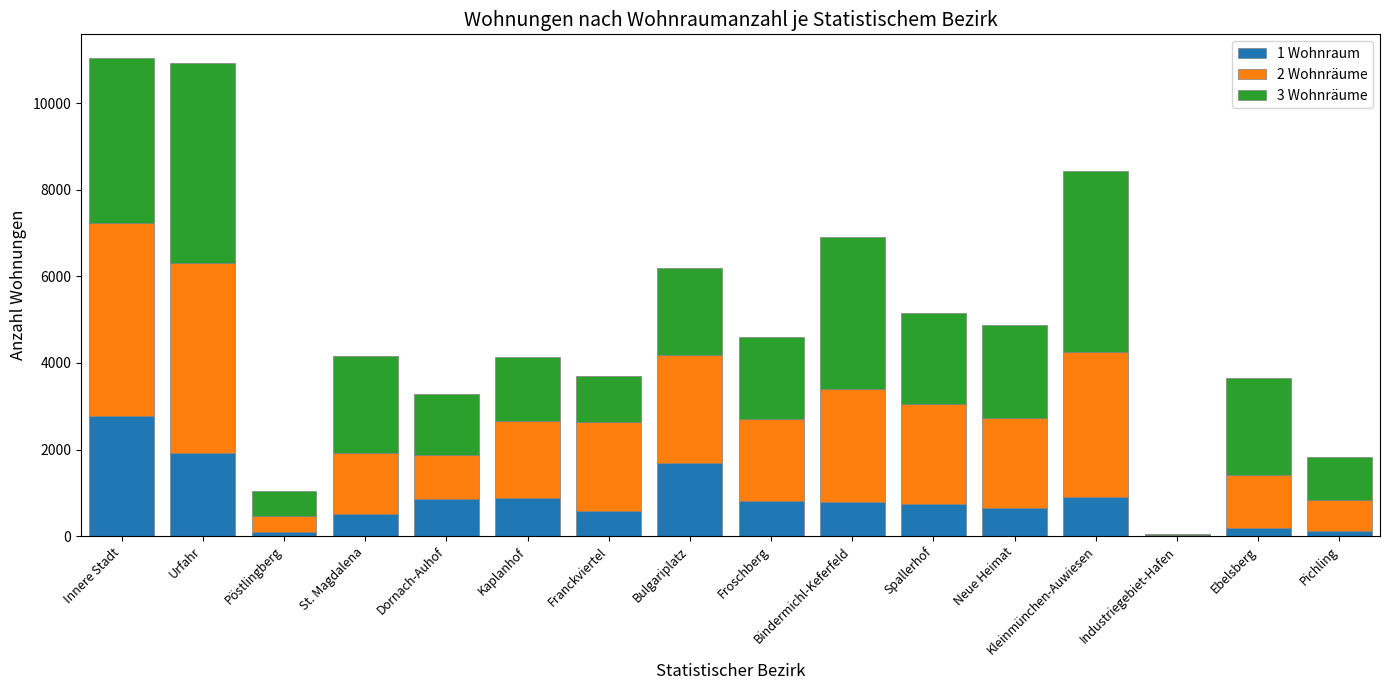

What is the total value across all series at Franckviertel?

3693